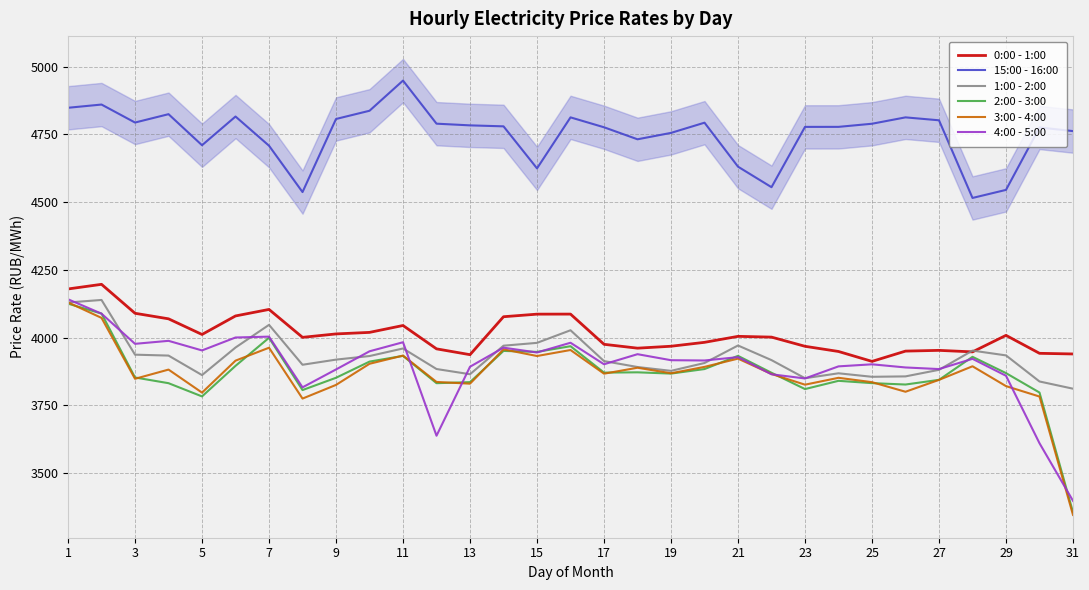

How many interior local peaks does the 0:00 - 1:00 series have?

7